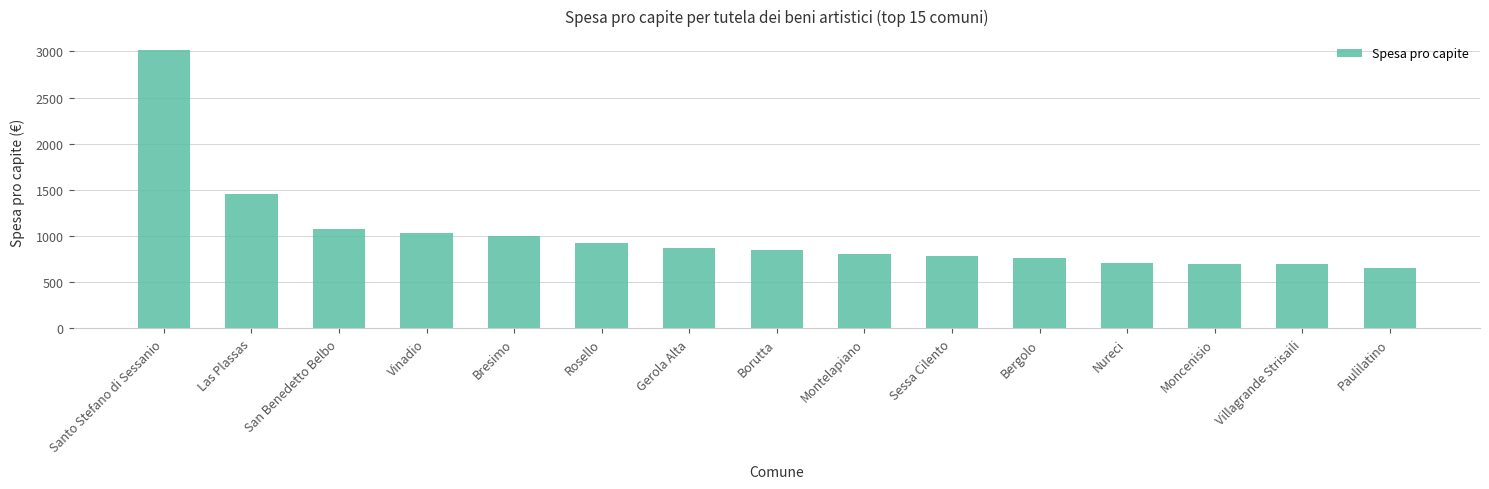

Which label corresponds to the largest value in the chart?

Santo Stefano di Sessanio